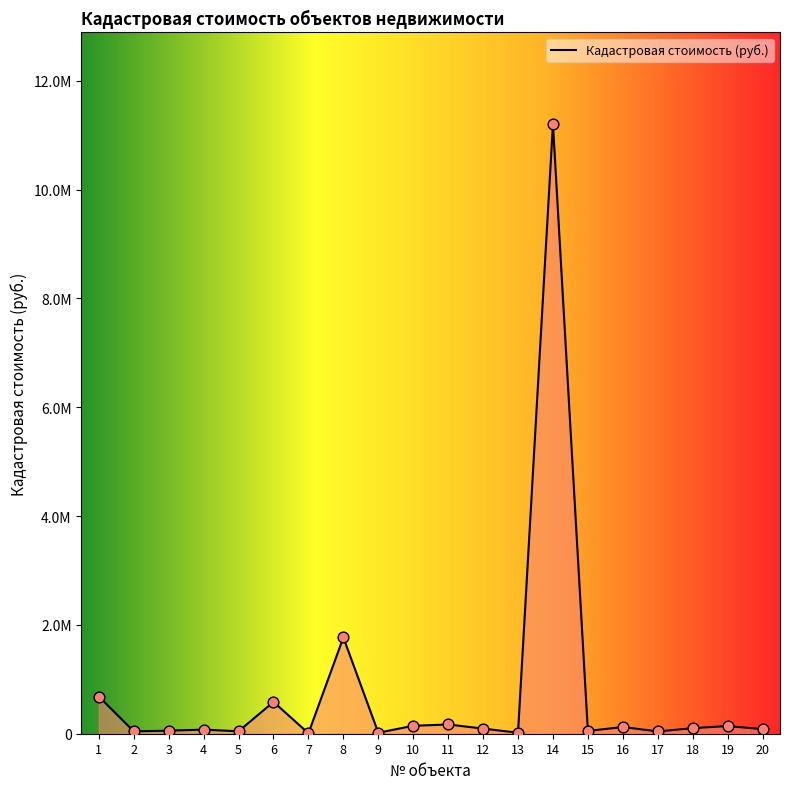

What is the change in value from 11 to 15?

-119145.4